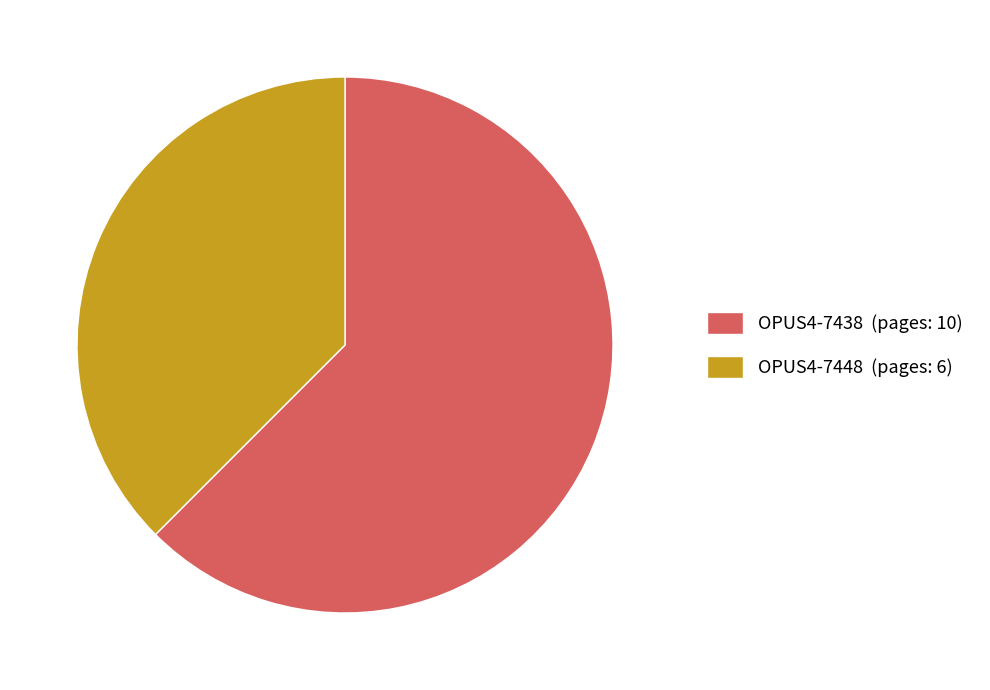

What is the smallest slice in the pie chart?

OPUS4-7448